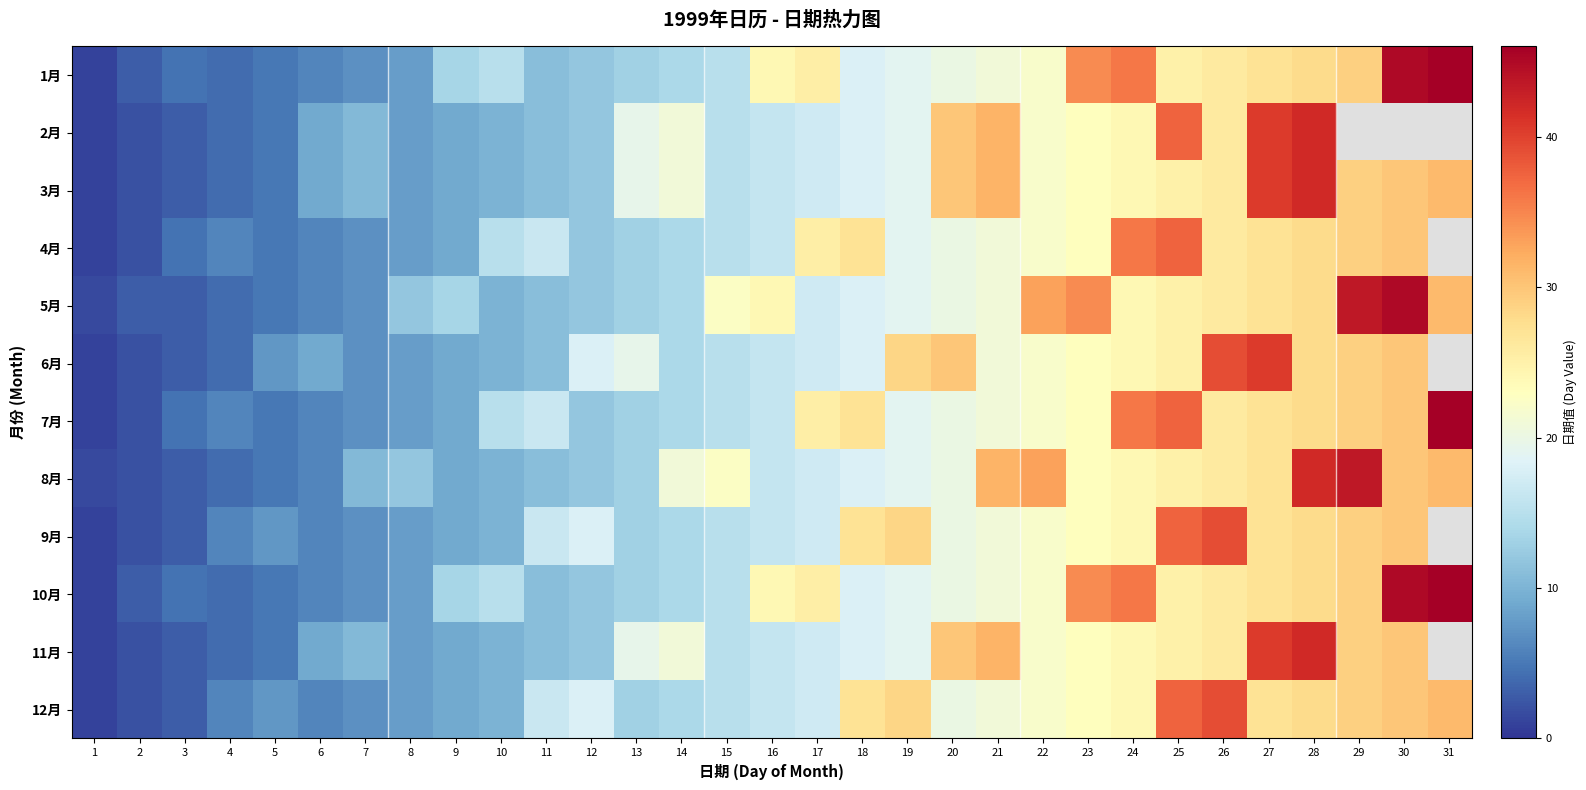

What is the difference between the maximum and minimum values in the 3月 series?

41.0